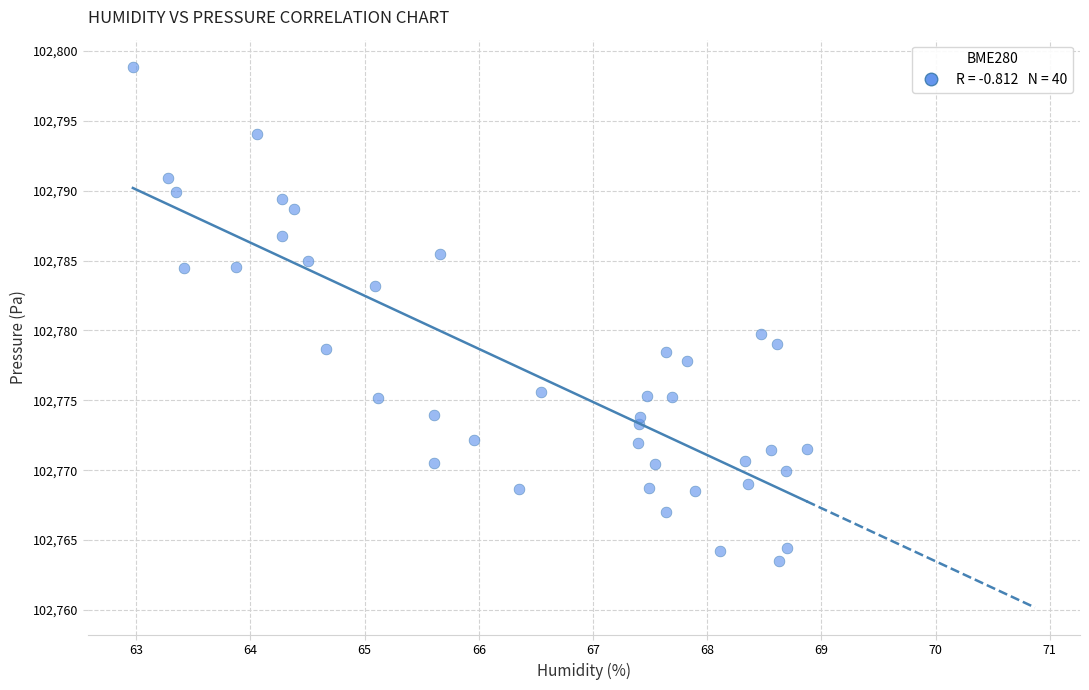

What Y value in the scatter plot is closest to 102781?

102779.8